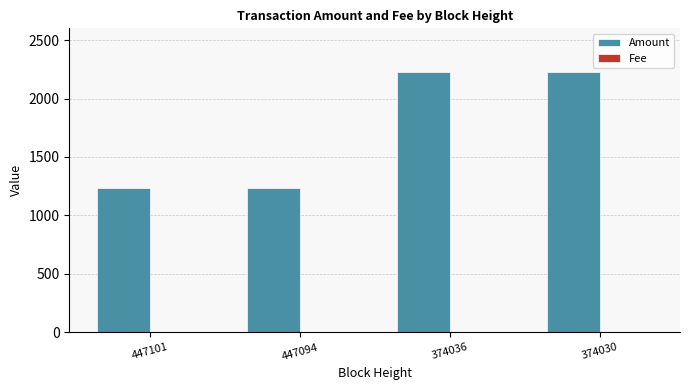

What is the sum of all Amount values?

6925.5